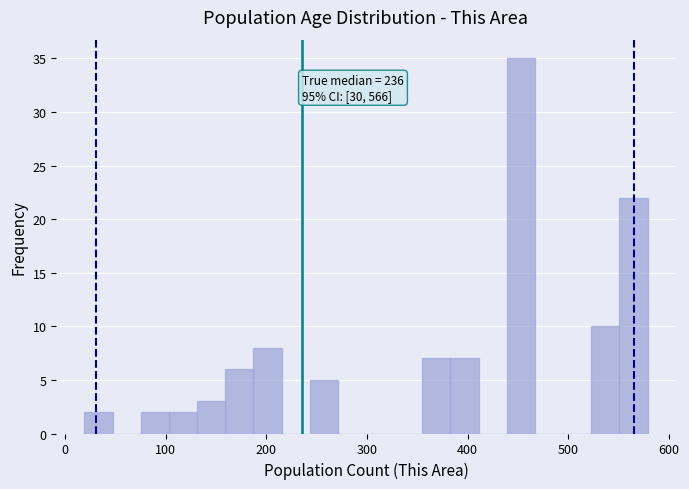

Around what value on the x-axis is the tallest bar? Give the approximate position of its centre, as read against the axis.

450